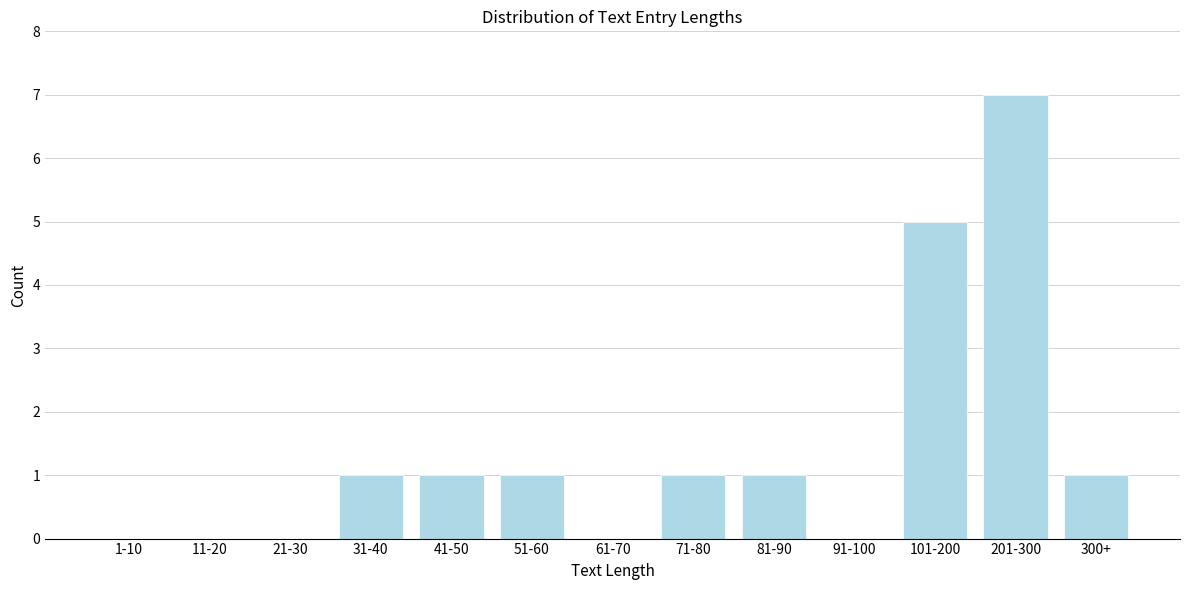

Reading left to right, list all the values displayed in this chart.

1-10=0	11-20=0	21-30=0	31-40=1	41-50=1	51-60=1	61-70=0	71-80=1	81-90=1	91-100=0	101-200=5	201-300=7	300+=1